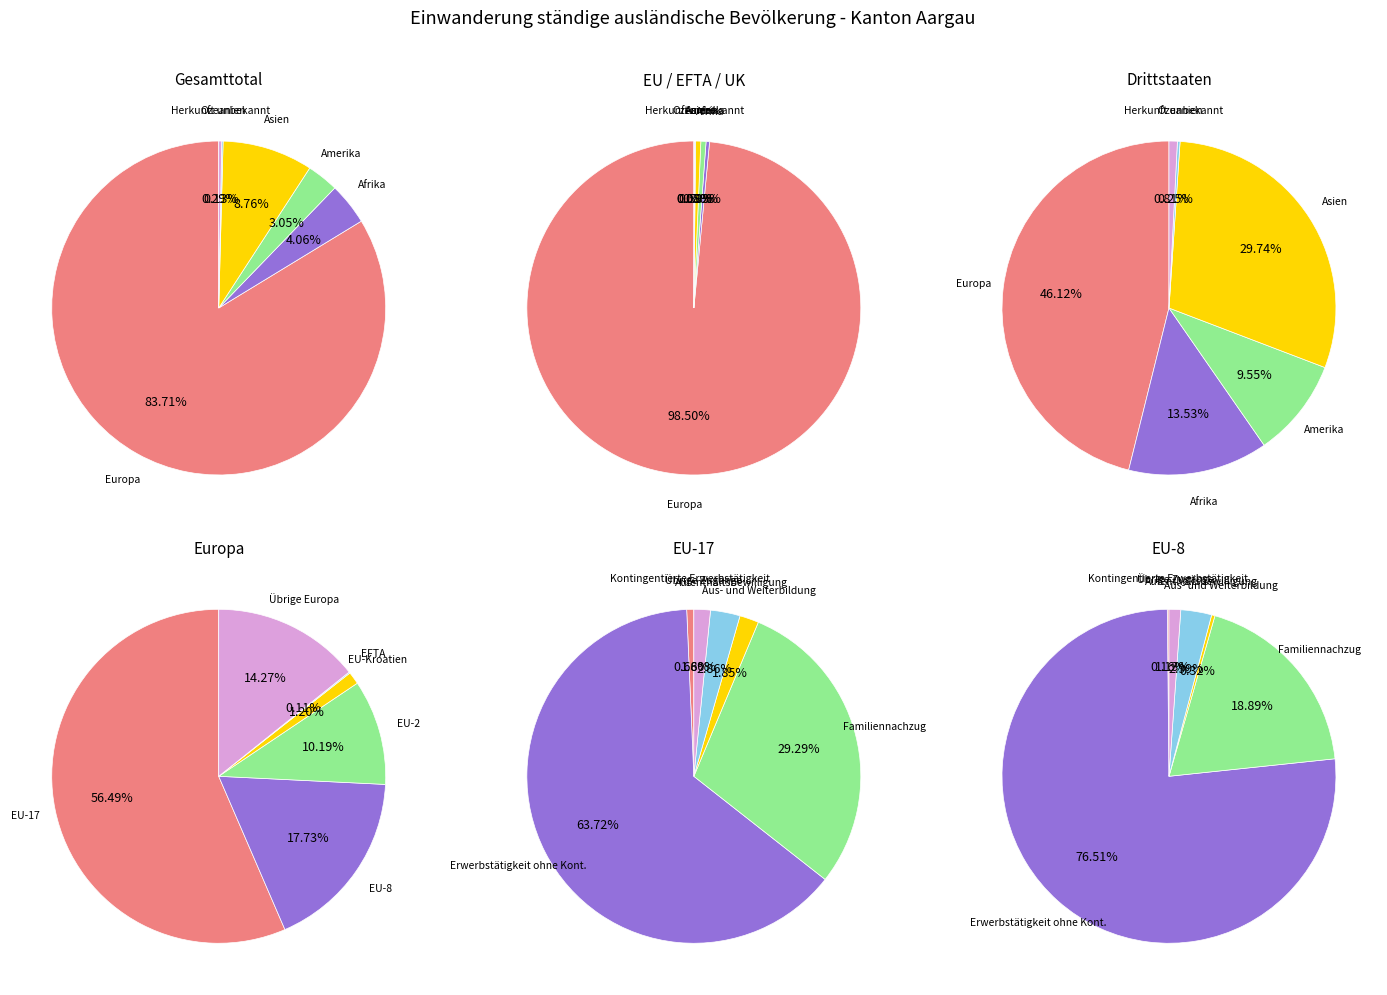

Between Herkunft unbekannt and Ozeanien, which is larger?

Herkunft unbekannt